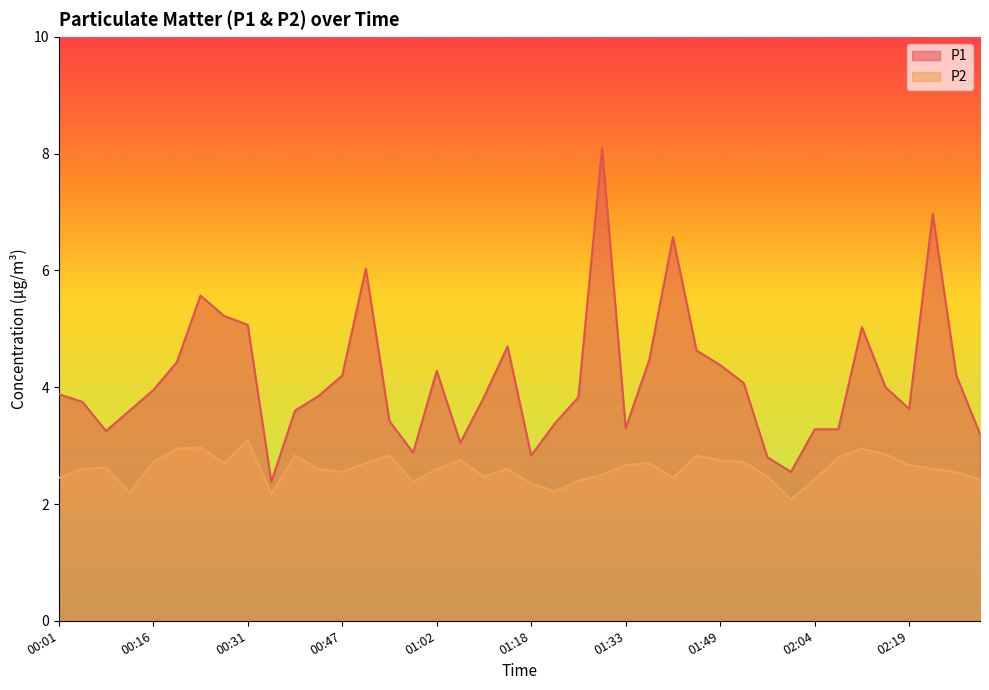

What is the difference between the highest and lowest values at 01:56?

0.3